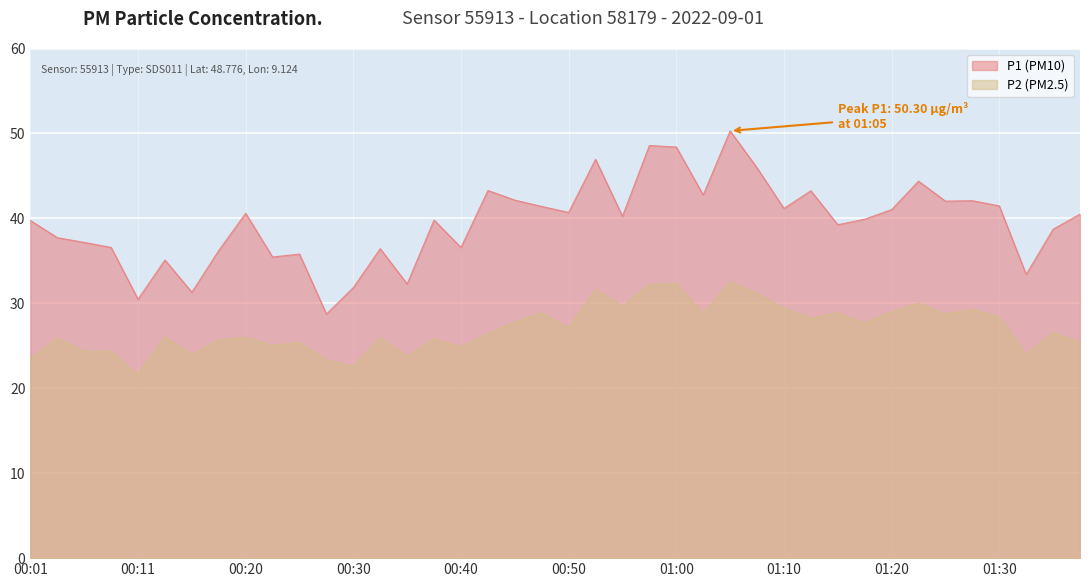

List the series in order of their overall mean, lowest first.

P2 (PM2.5), P1 (PM10)